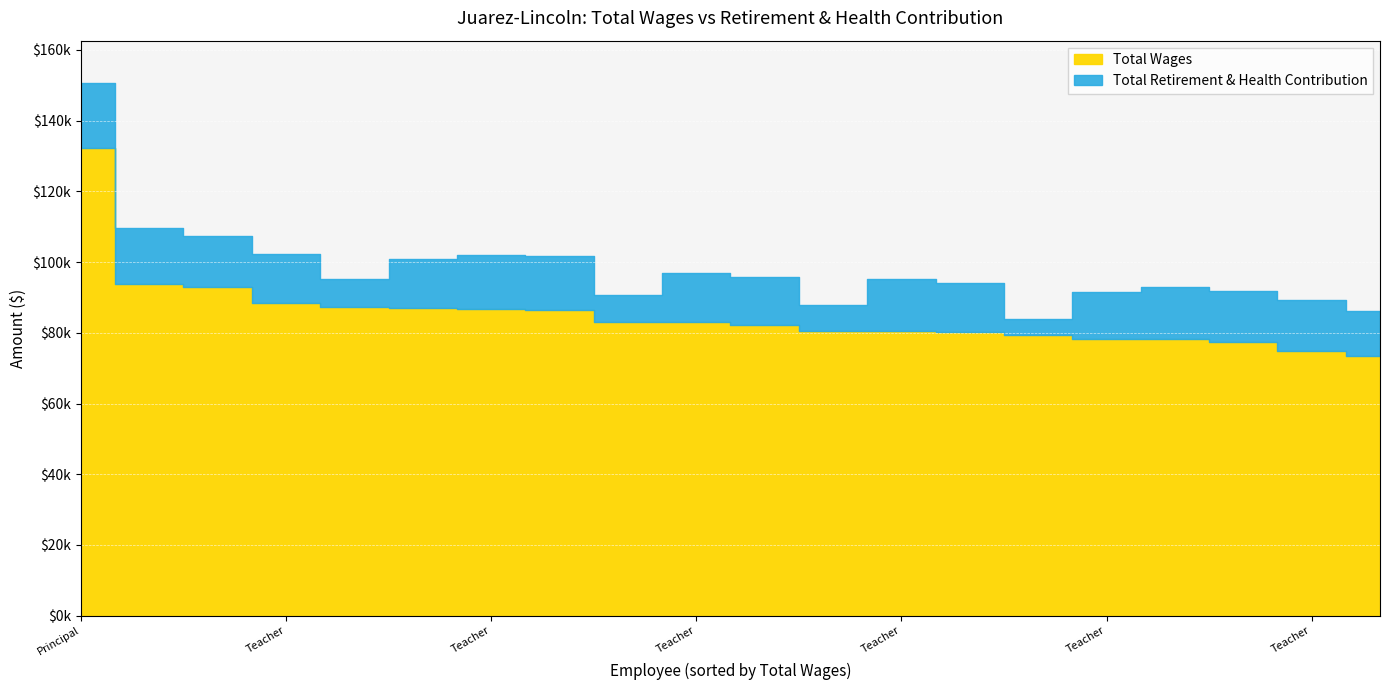

Which series has the largest total across all categories?

Total Wages